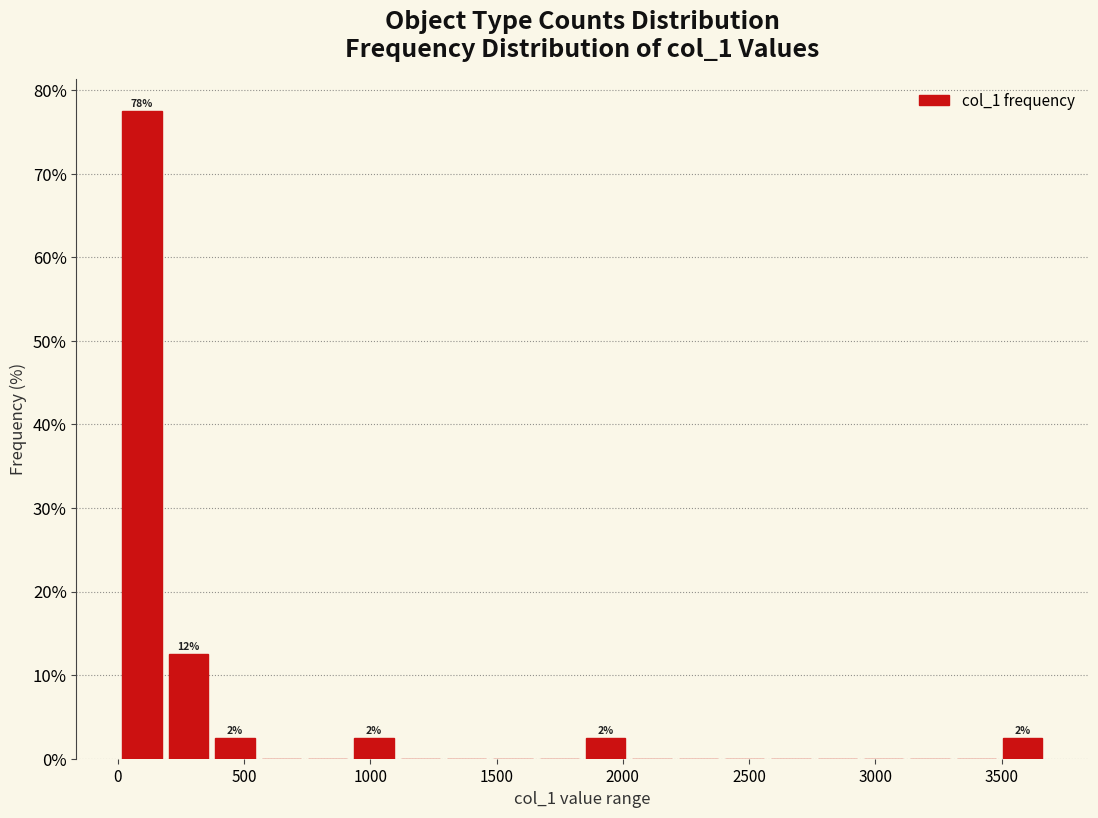

Read against the x-axis, roughly where is the centre of the tallest bar?

100